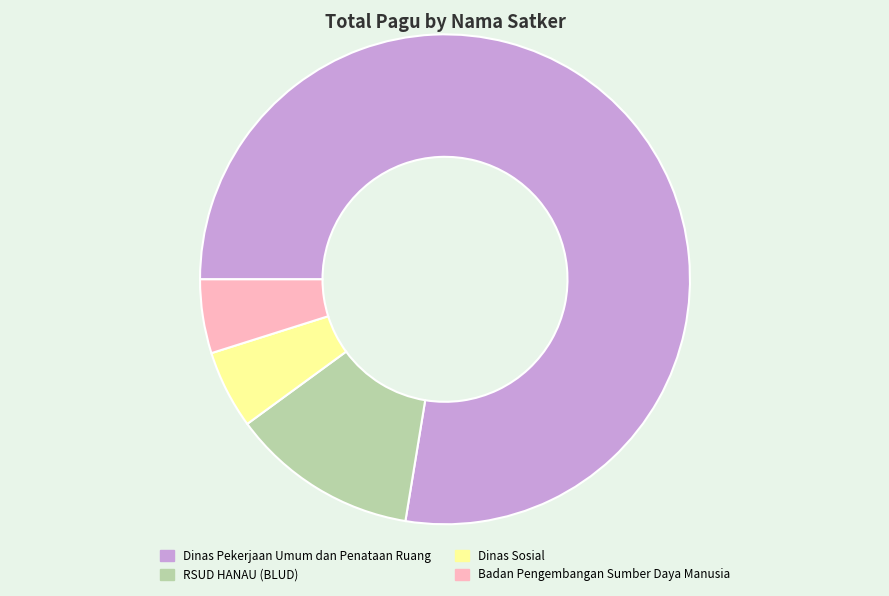

Do RSUD HANAU (BLUD) and Badan Pengembangan Sumber Daya Manusia together represent more than half of the pie?

No